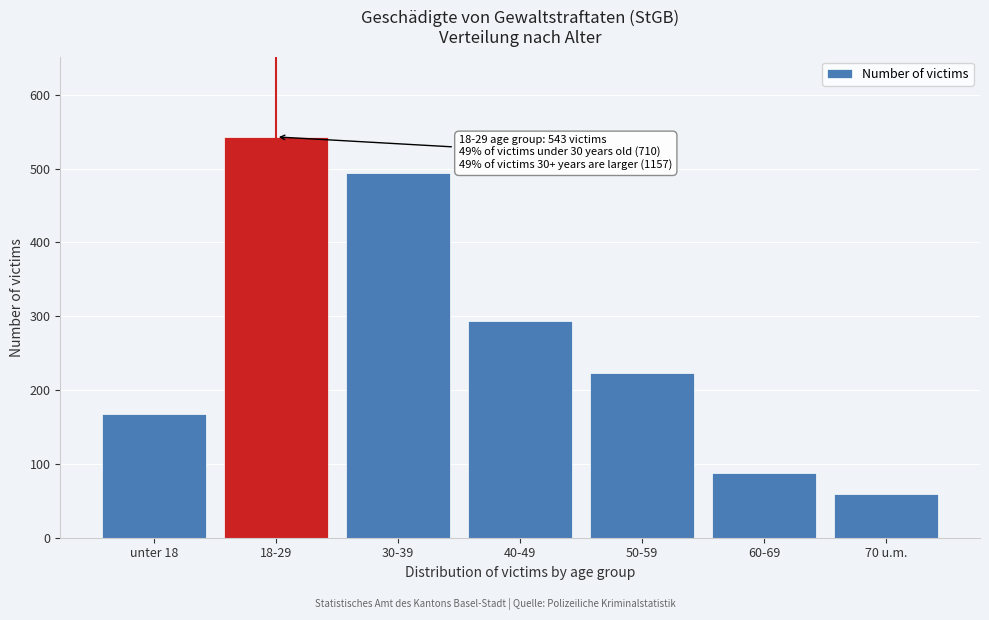

Reading left to right, transcribe all the data shown in this chart.

167	543	494	293	223	88	59